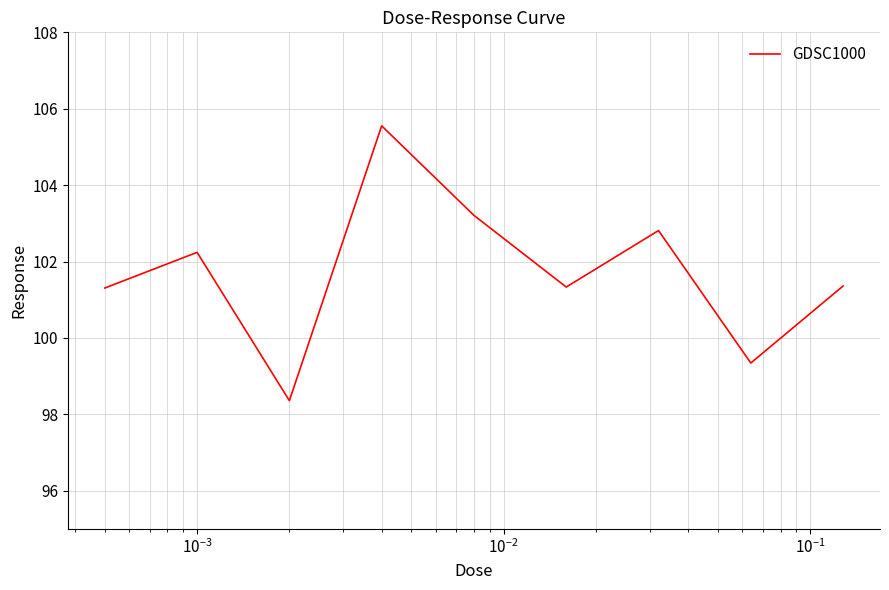

What is the maximum value shown in the chart?

105.6